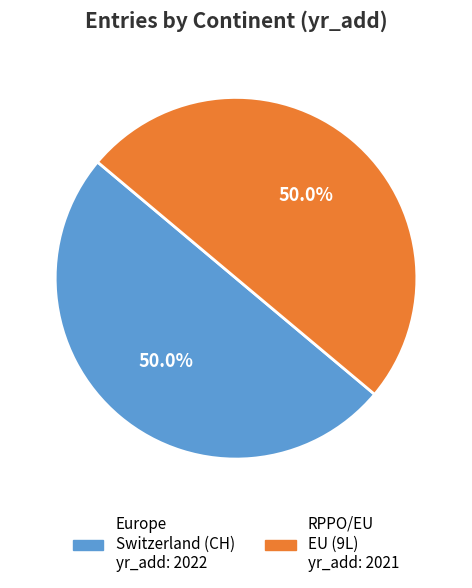

What is the ratio of the value at Europe to the value at RPPO/EU?

1.0